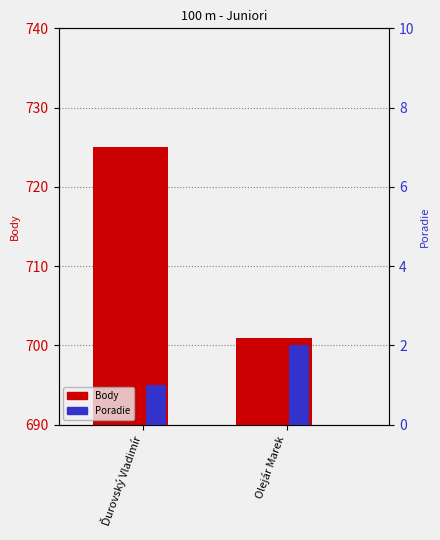

What is the label of the 2nd bar from the left?

Olejár Marek